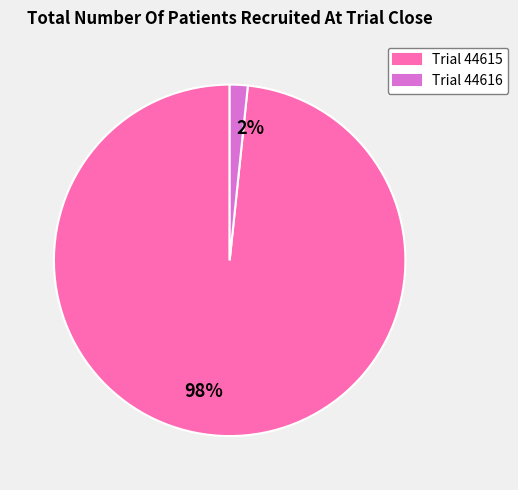

To the nearest percent, what portion does Trial 44615 represent?

98%